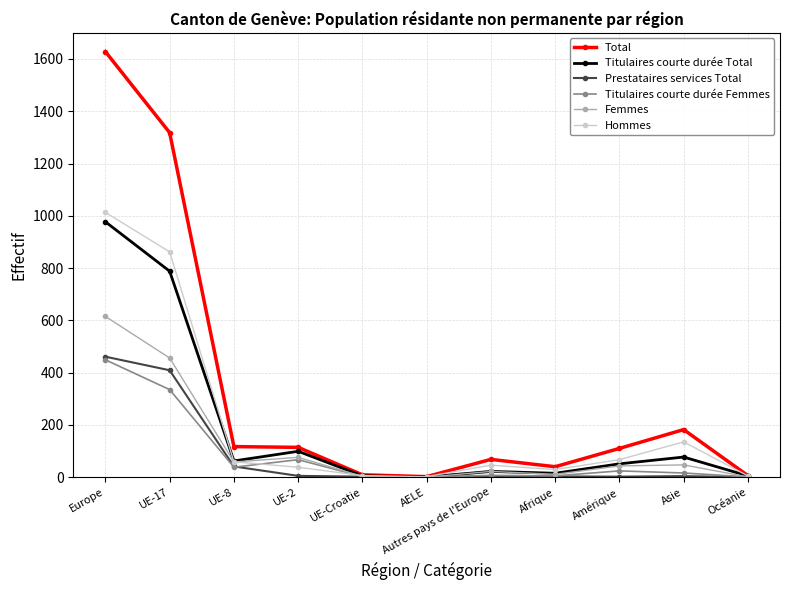

How many values in the Hommes series are below 46?

5